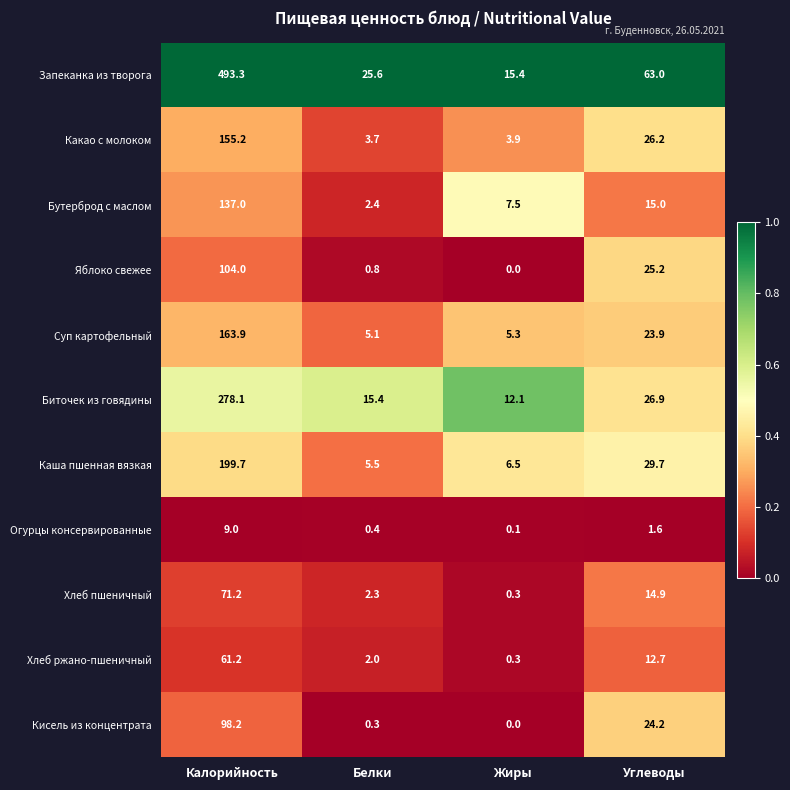

The value of Бутерброд с маслом at Белки is 2.4. True or false?

True